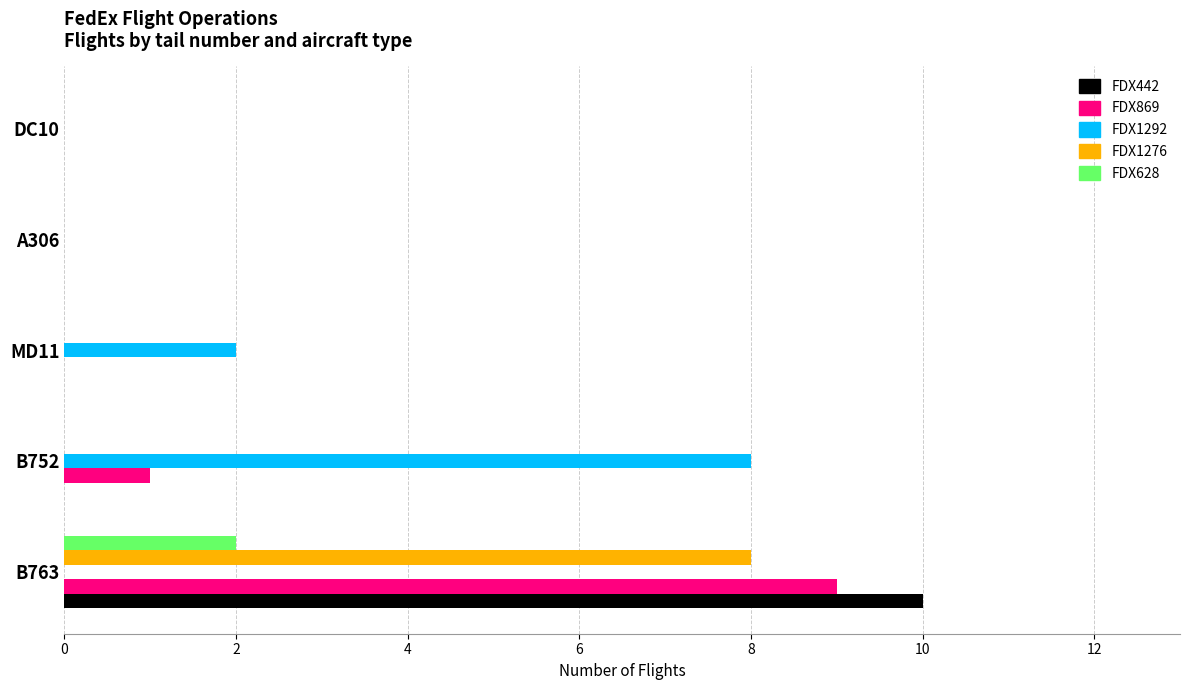

The FDX869 series shows 0 at MD11. True or false?

True